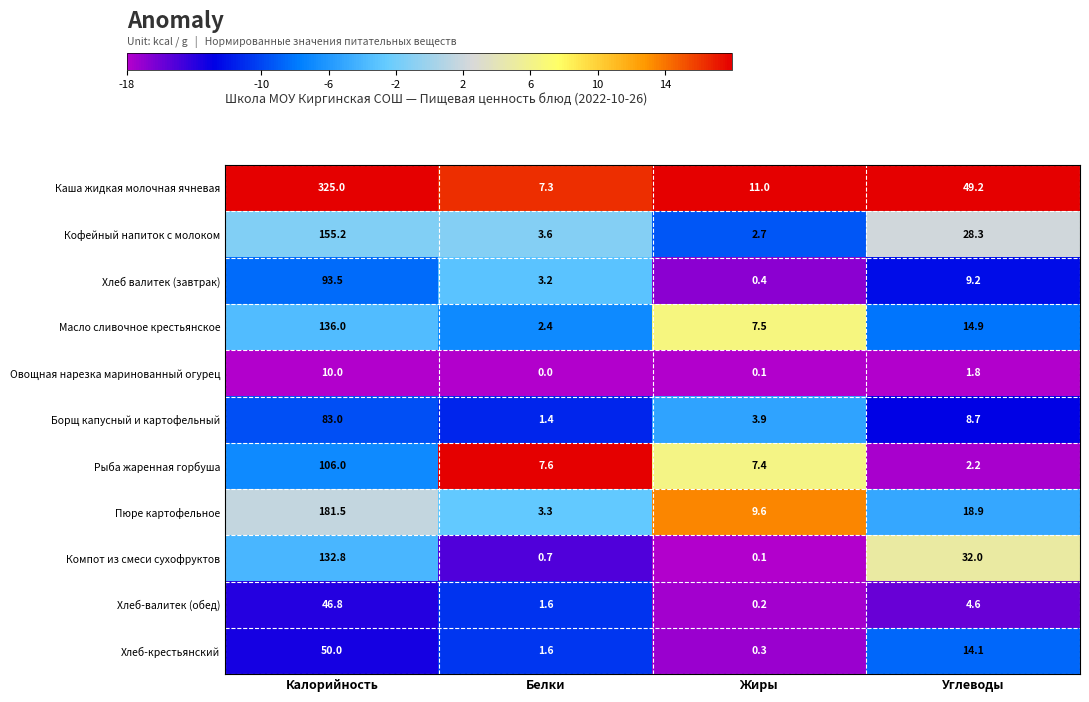

Which series has the largest total across all categories?

Каша жидкая молочная ячневая